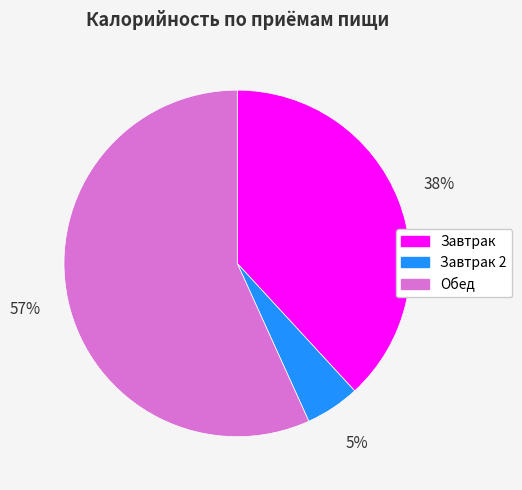

What is the smallest slice in the pie chart?

Завтрак 2